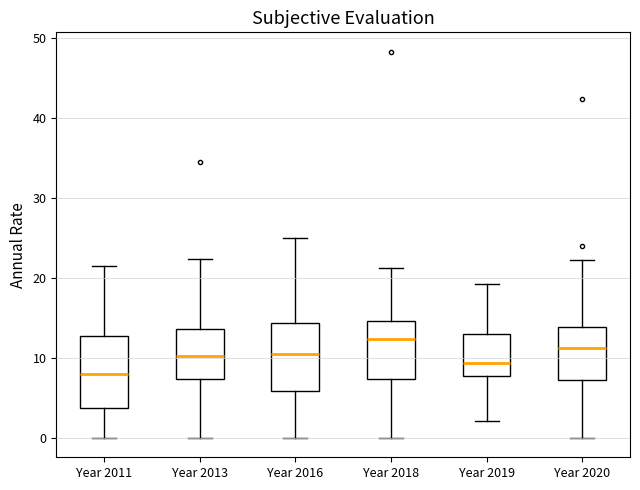

Reading left to right, read every box against the y-axis: the position of its median line, the range the box covers, and the ends of its whiskers. The values are not printed on the chart, so give them approximately, as read against the axis.

Year 2011: median 8, box 4 to 13, whiskers 0 to 22
Year 2013: median 10, box 7 to 14, whiskers 0 to 22
Year 2016: median 10, box 6 to 14, whiskers 0 to 25
Year 2018: median 12, box 7 to 15, whiskers 0 to 21
Year 2019: median 9, box 8 to 13, whiskers 2 to 19
Year 2020: median 11, box 7 to 14, whiskers 0 to 22